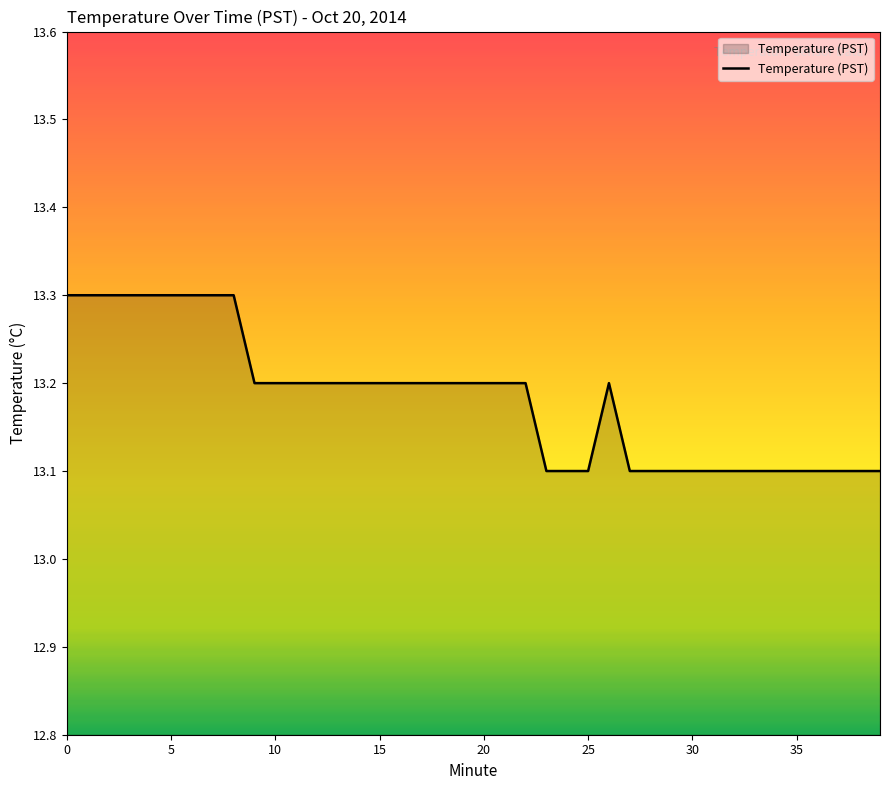

True or false: there are more than 0 points higher than both neighbors.

True